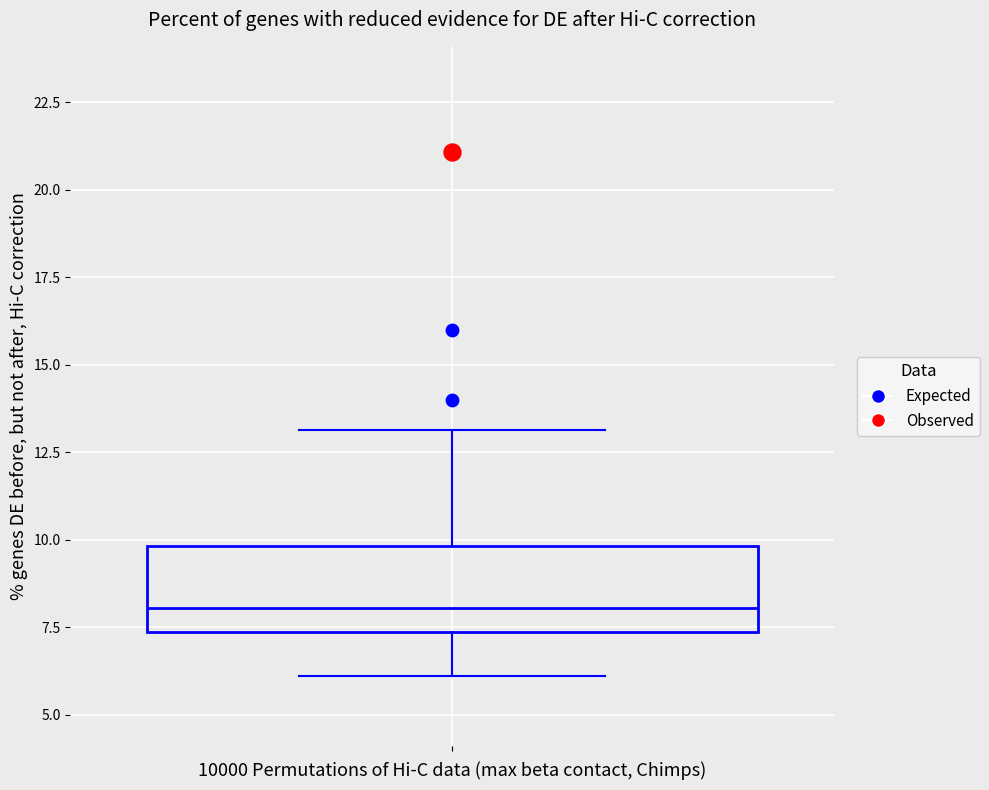

Where is the upper edge of the box on the y-axis? The values are not printed on the chart, so give them approximately, as read against the axis.

10.0